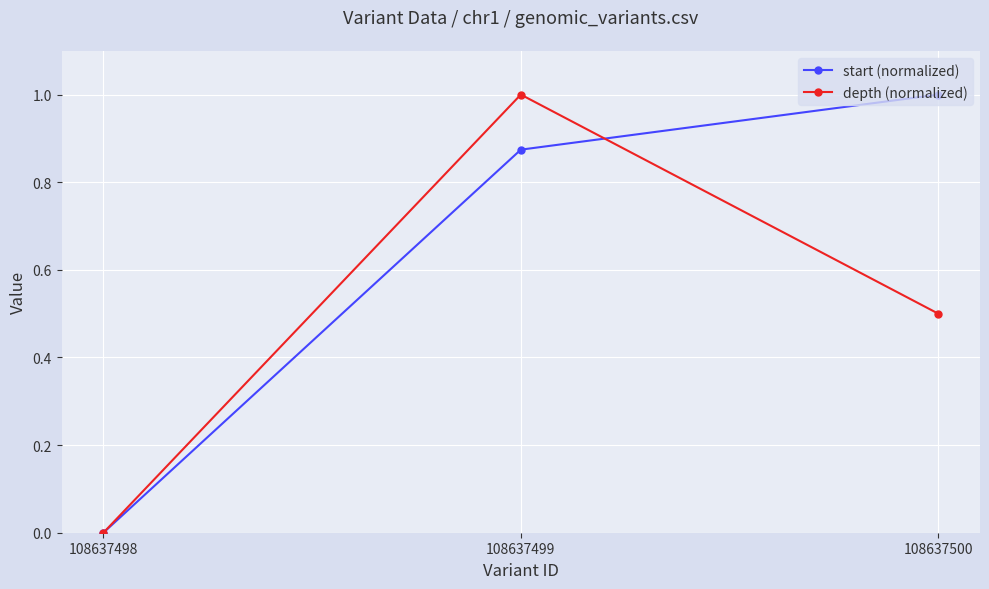

At which label does depth (normalized) reach its peak?

108637499